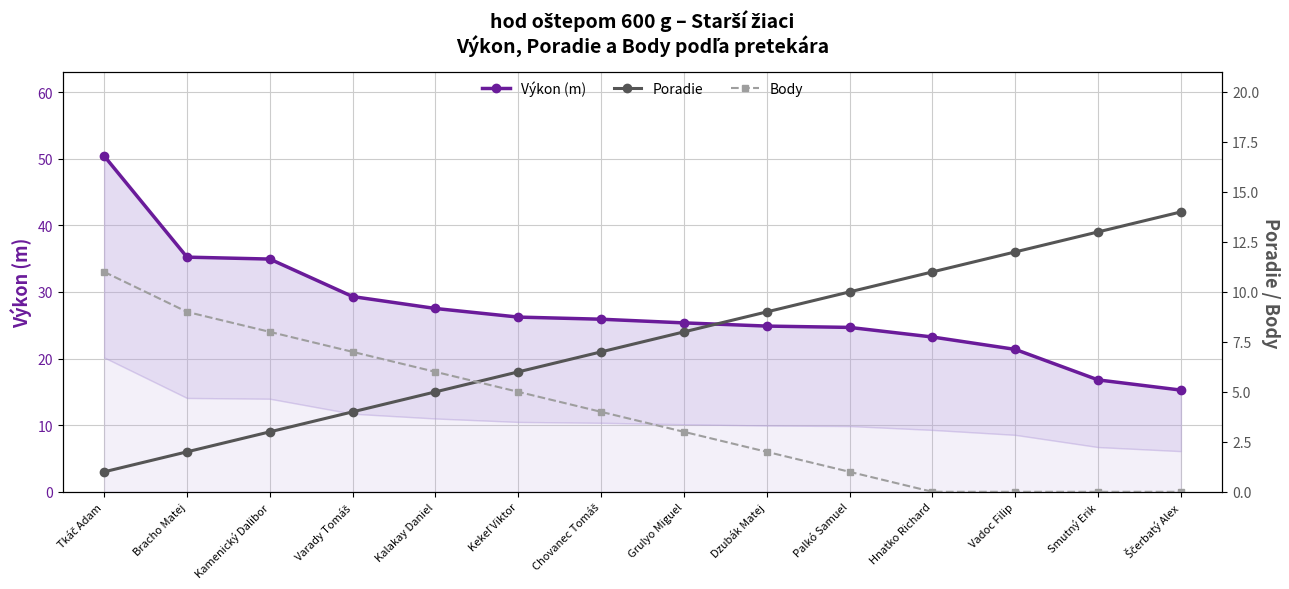

Which series ends up on top after the final intersection of Poradie and Body?

Poradie